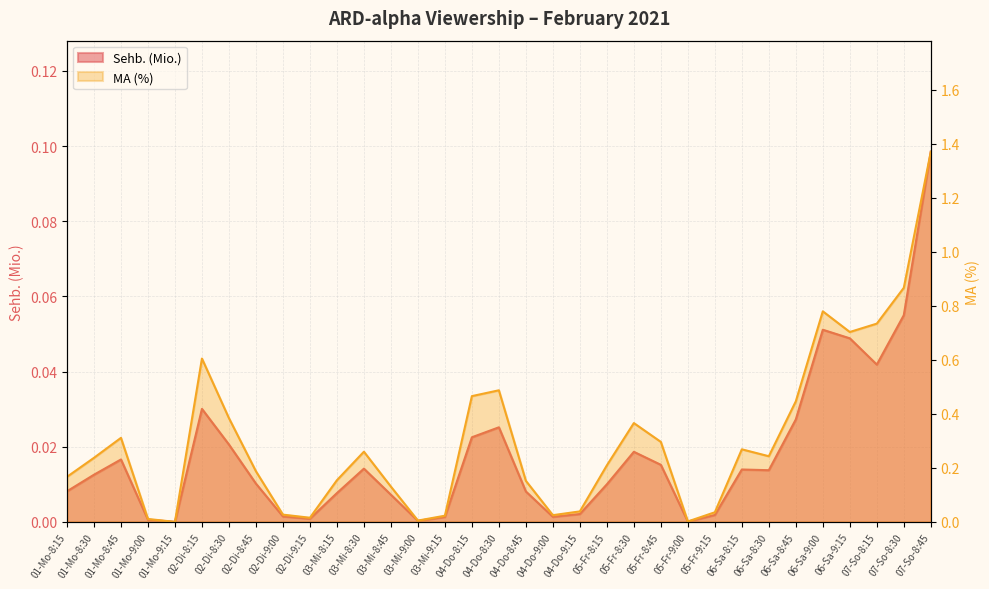

How many distinct data groups are displayed?

2